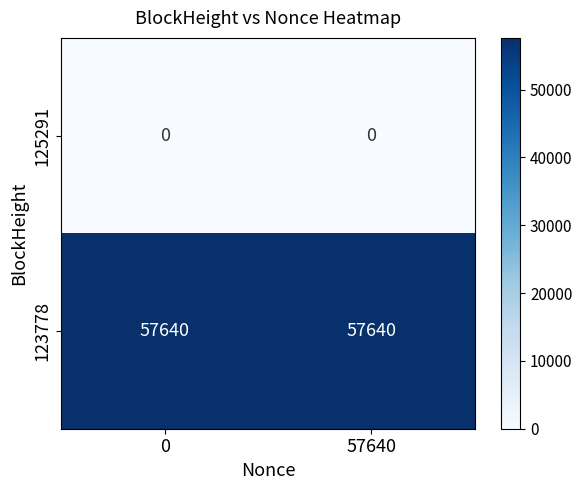

What is the spread (max minus min) of values at 57640?

57640